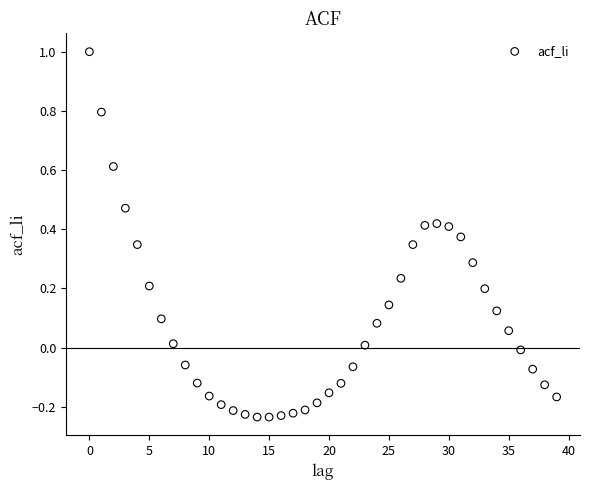

What is the range of Y values (max minus min)?

1.2